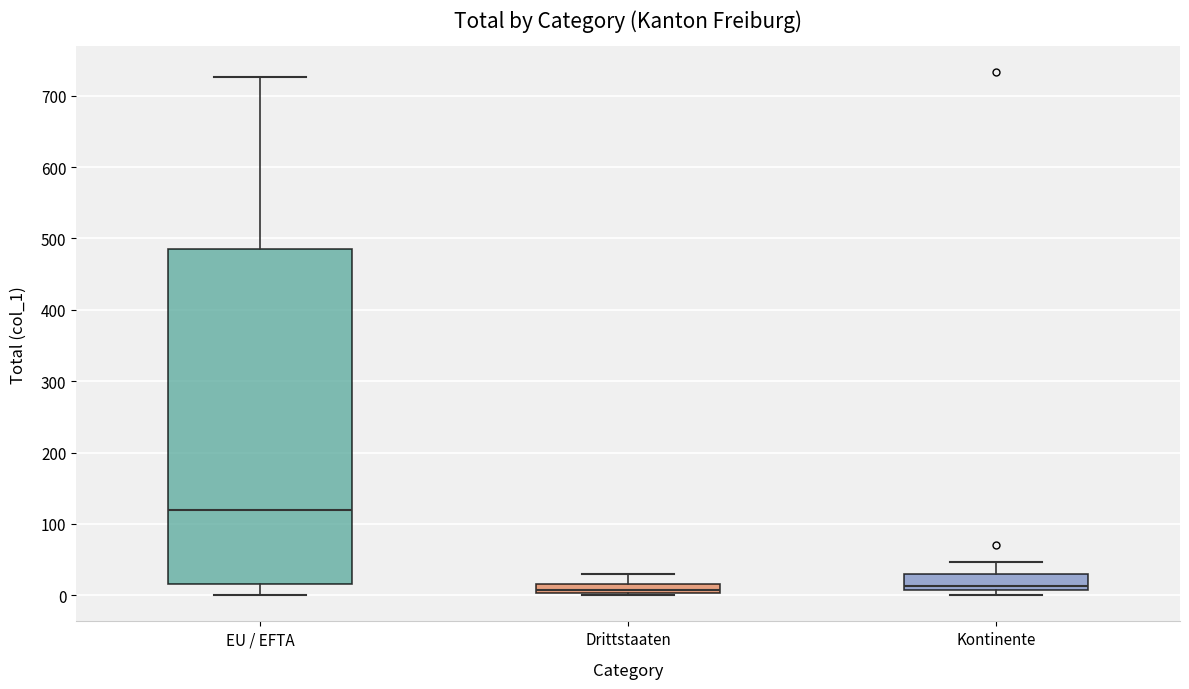

Which box has the highest median line?

EU / EFTA